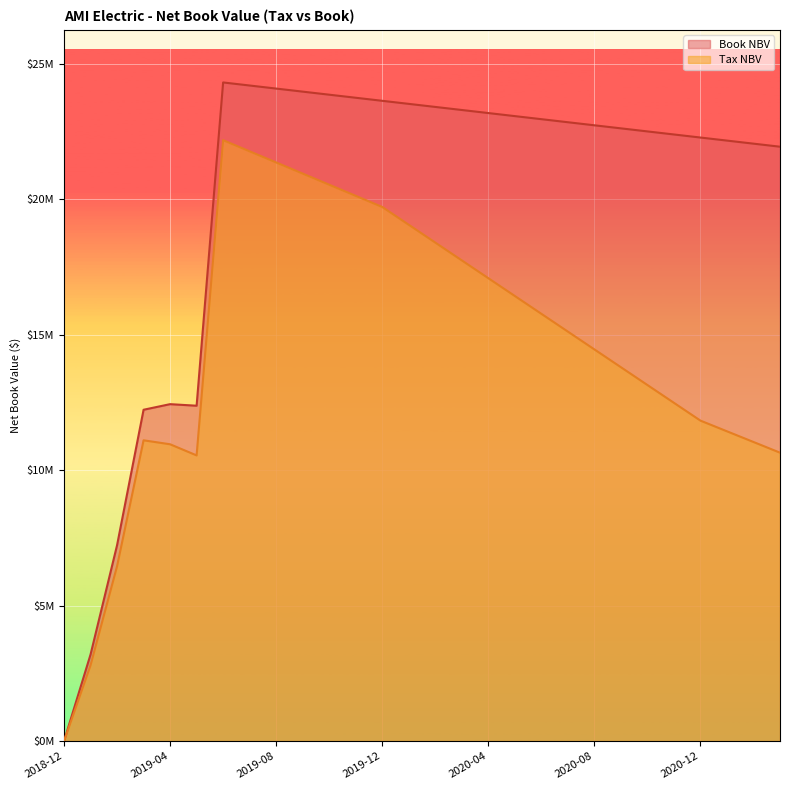

In Book NBV, how many points are higher than both neighbors (excluding endpoints)?

2